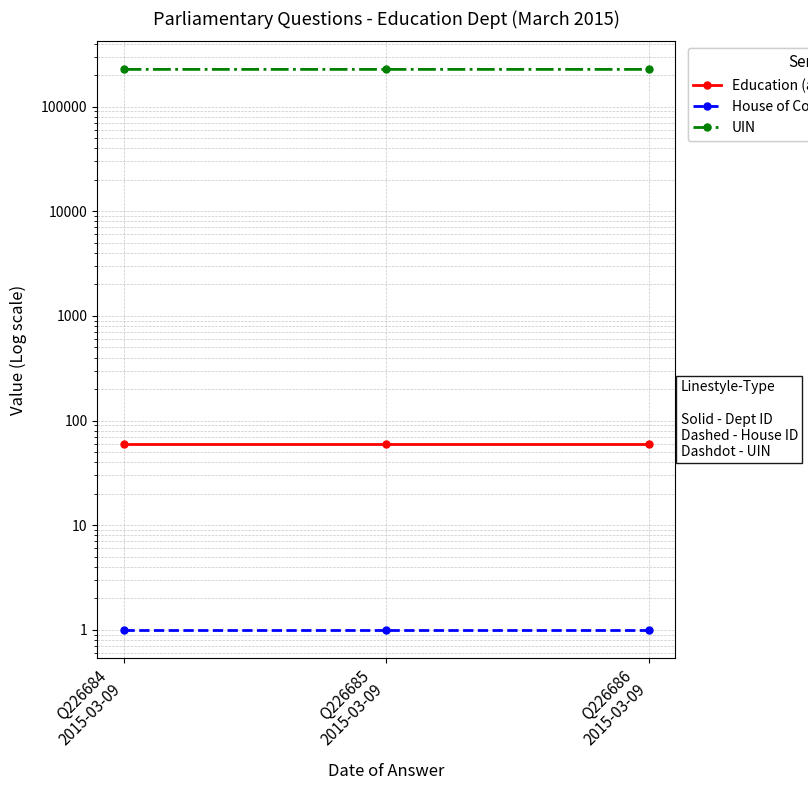

What is the label of the 3rd point from the left?

Q226686
2015-03-09